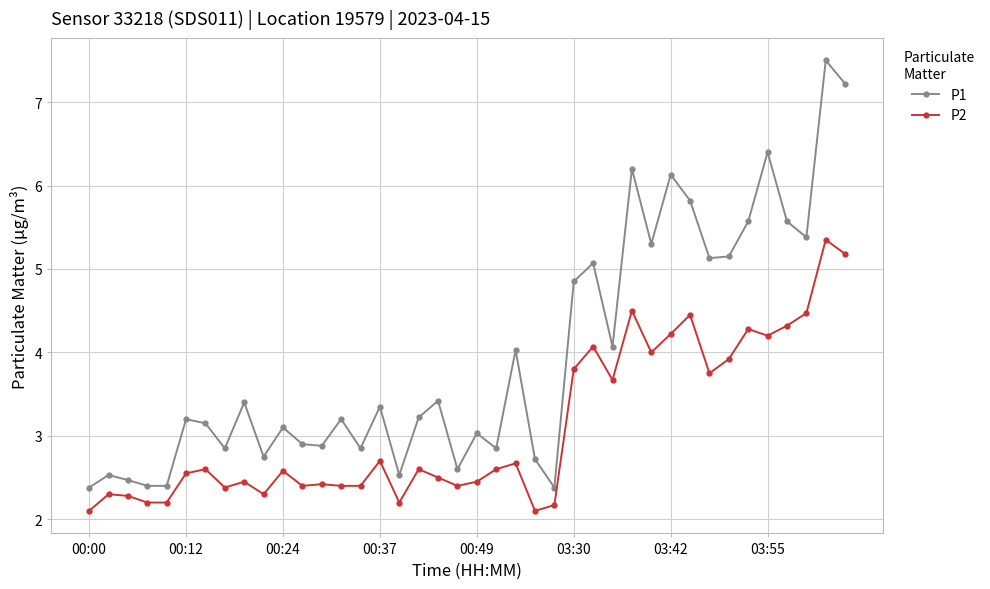

What is the value of the P2 point at the 17th from the left?

2.2